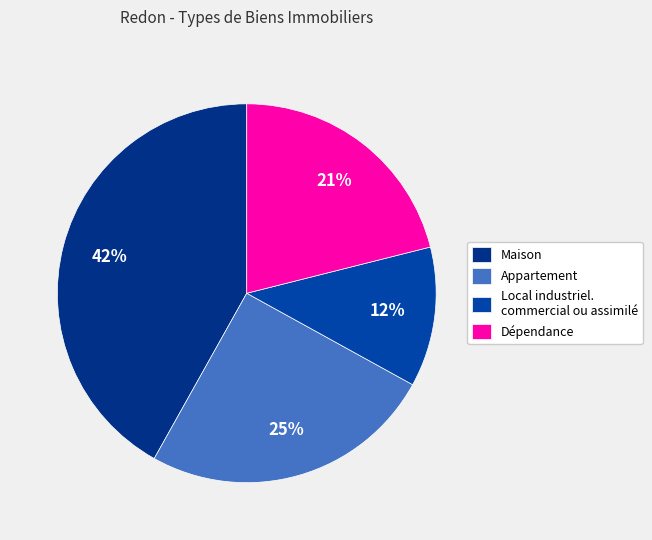

Which has a higher value, Appartement or Local industriel. commercial ou assimilé?

Appartement